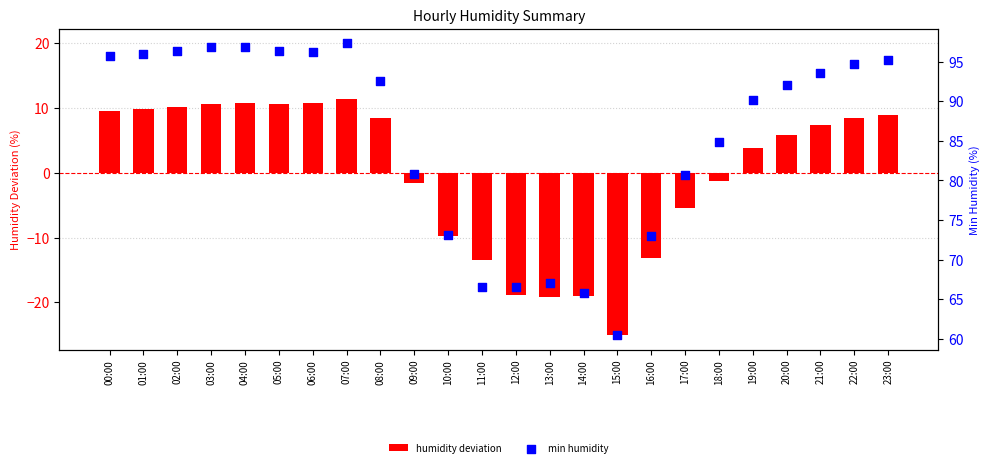

At which category is the sum across all series the highest?

07:00